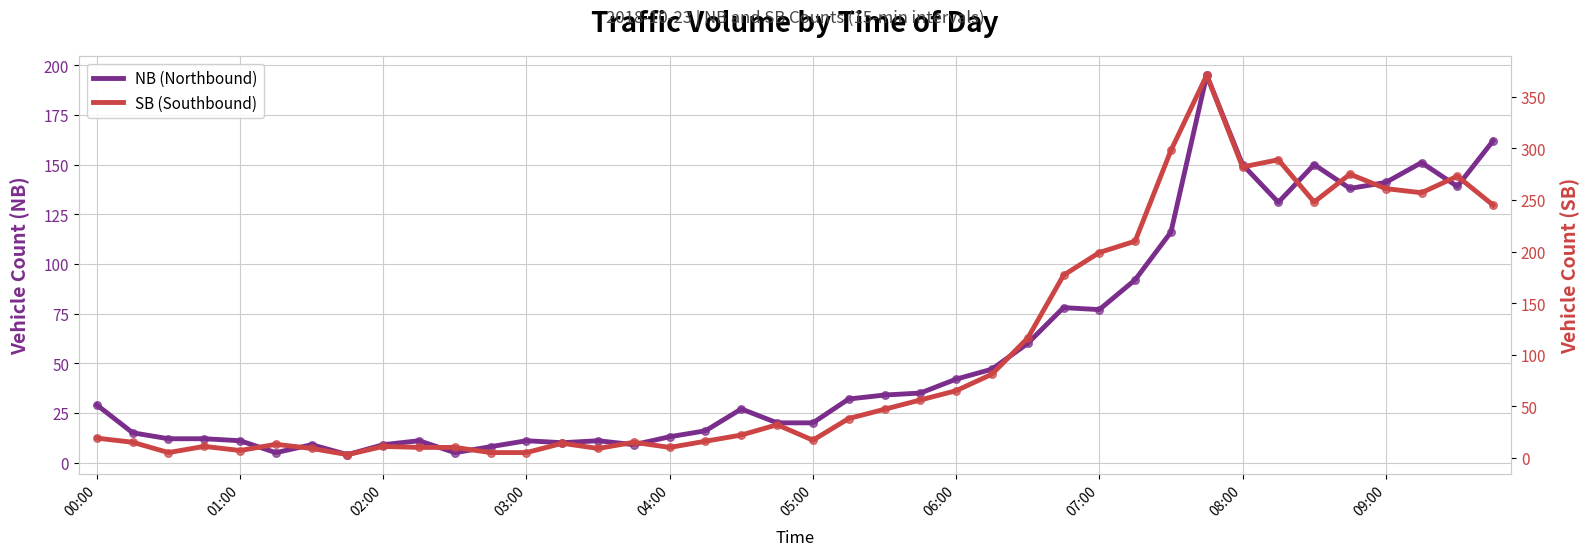

Which series has the largest total across all categories?

SB